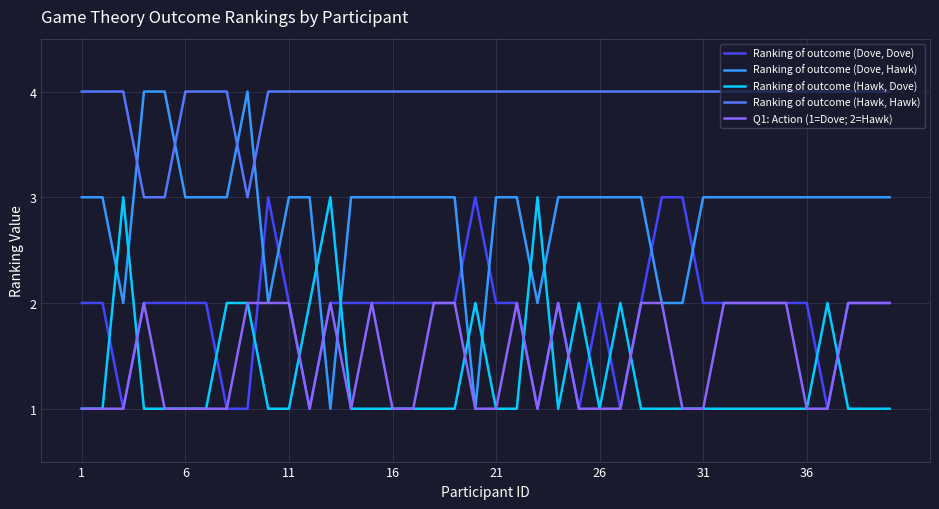

What is the maximum value shown in the chart?

4